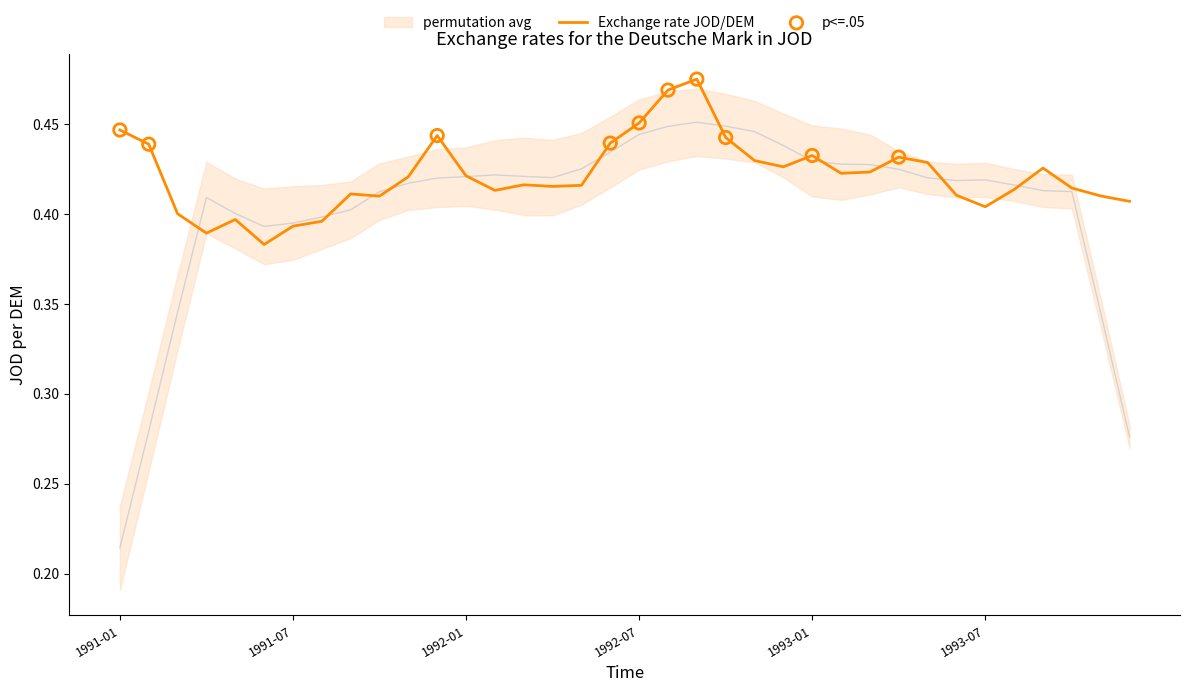

Between 1992-07 and 1992-12, which is larger?

1992-07